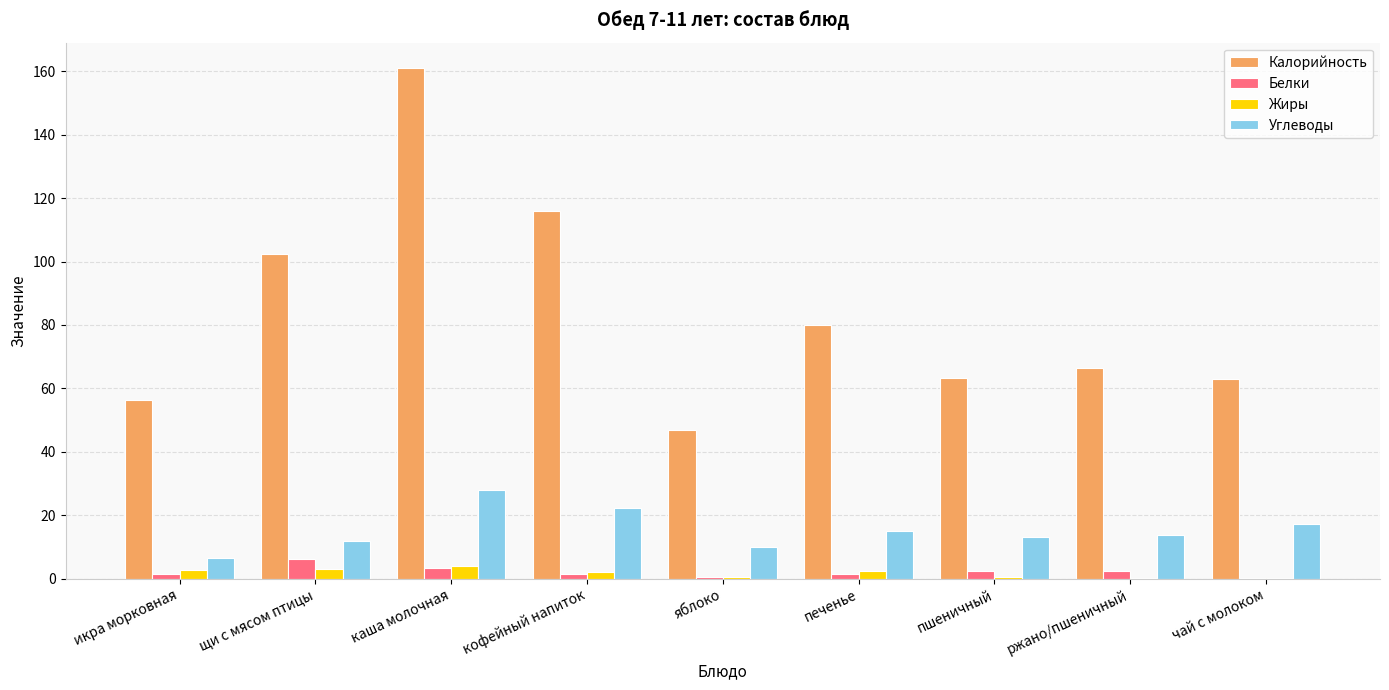

At which category is the sum across all series the highest?

каша молочная